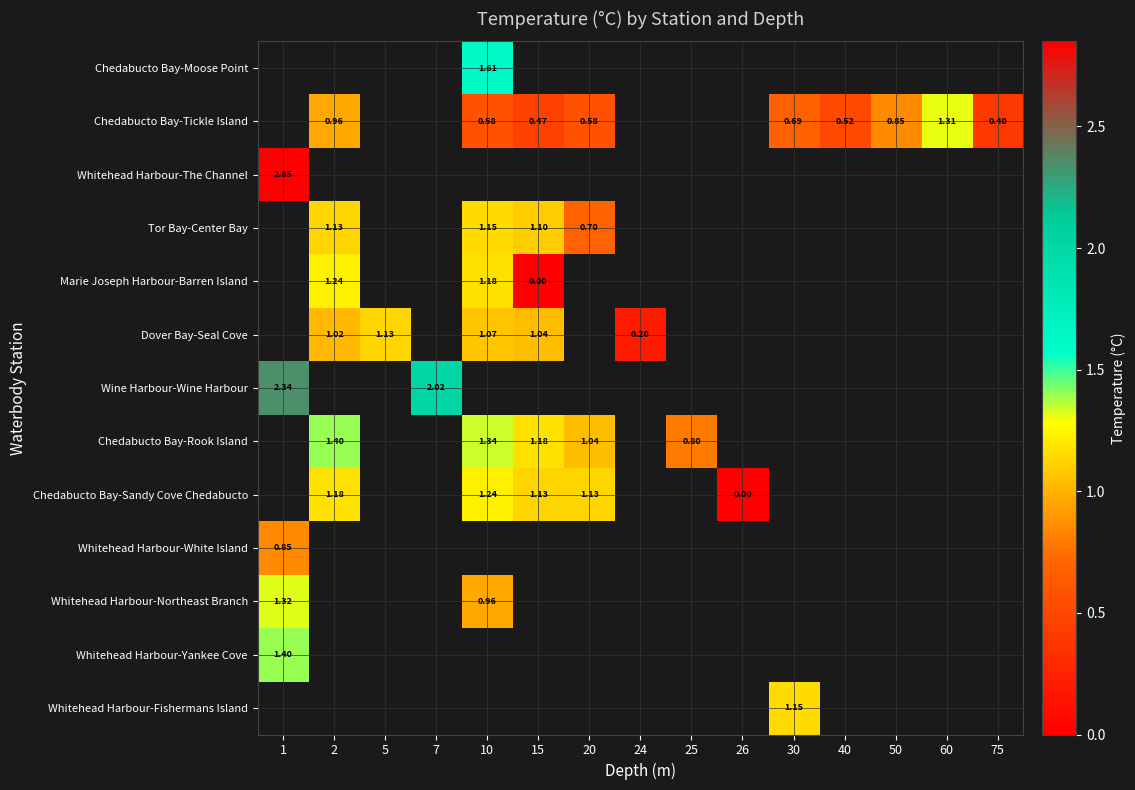

Between 75 and 7, which is larger?

7